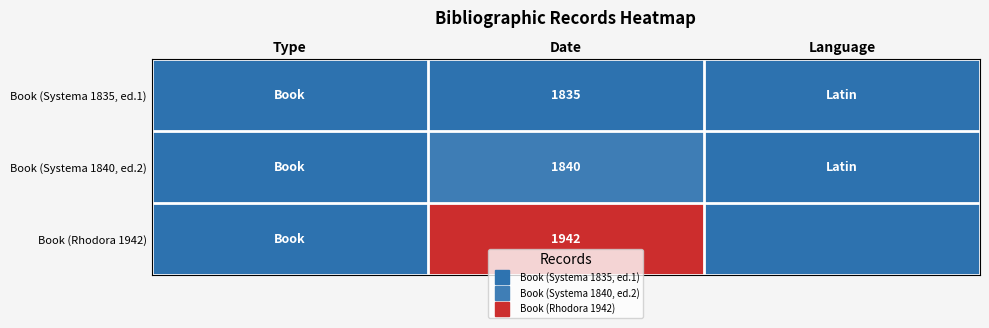

The value of Book (Rhodora 1942) at Type is -29.8. True or false?

False